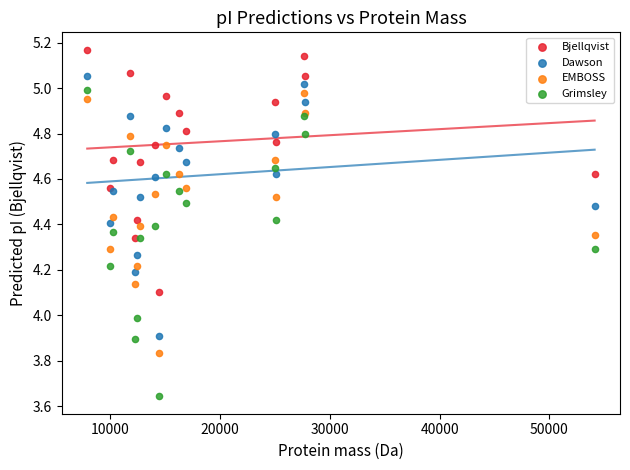

Which series contains the lowest Y value?

Grimsley